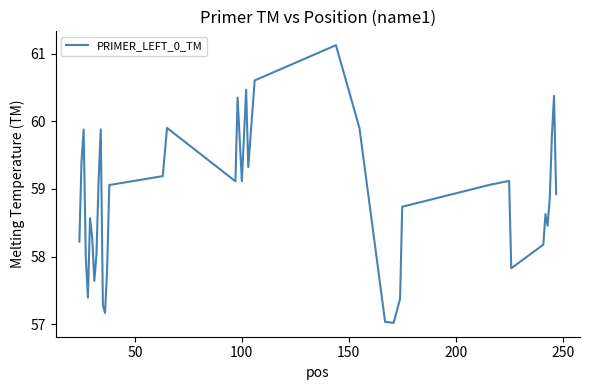

What is the difference between the second highest and minimum values?

3.6